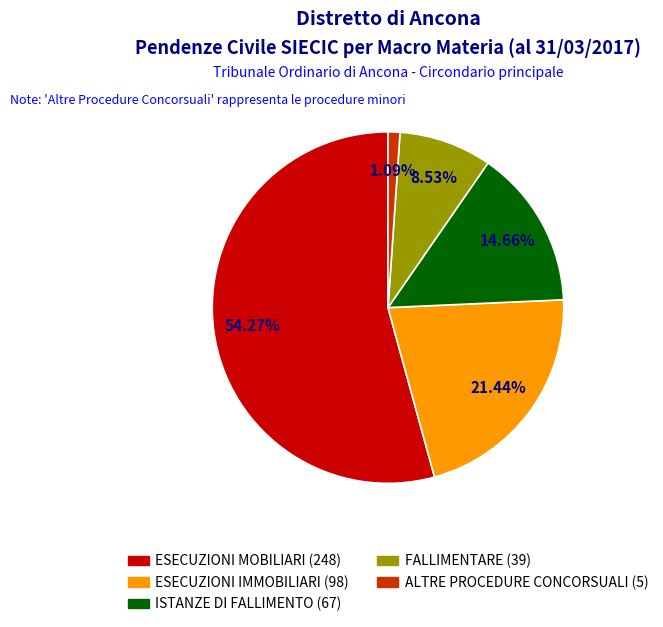

Which slice is the largest?

ESECUZIONI MOBILIARI